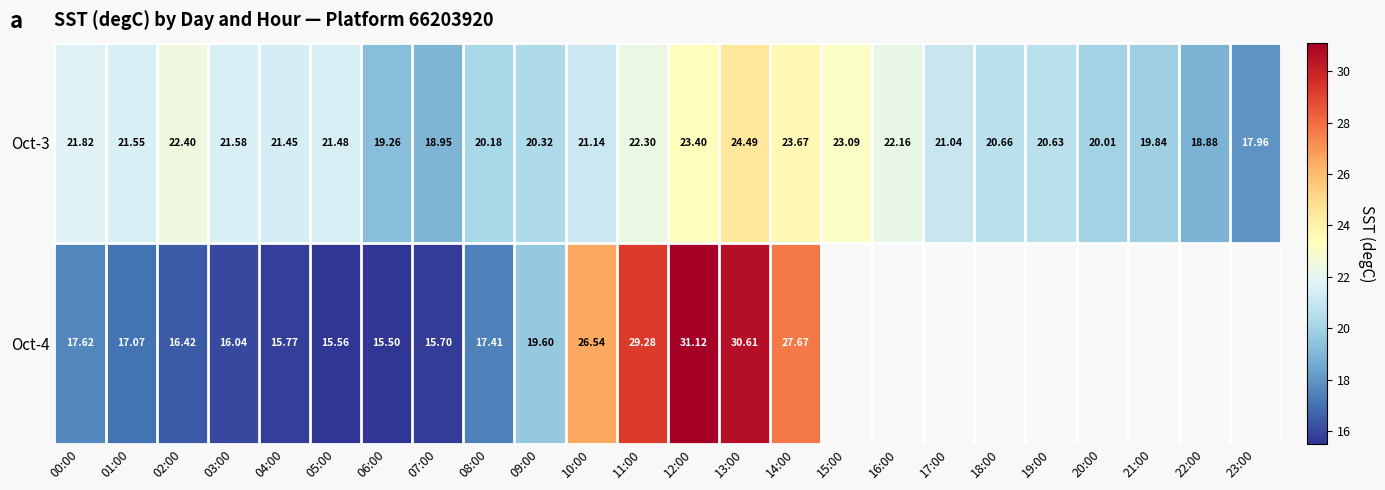

What is the smallest value displayed?

15.5